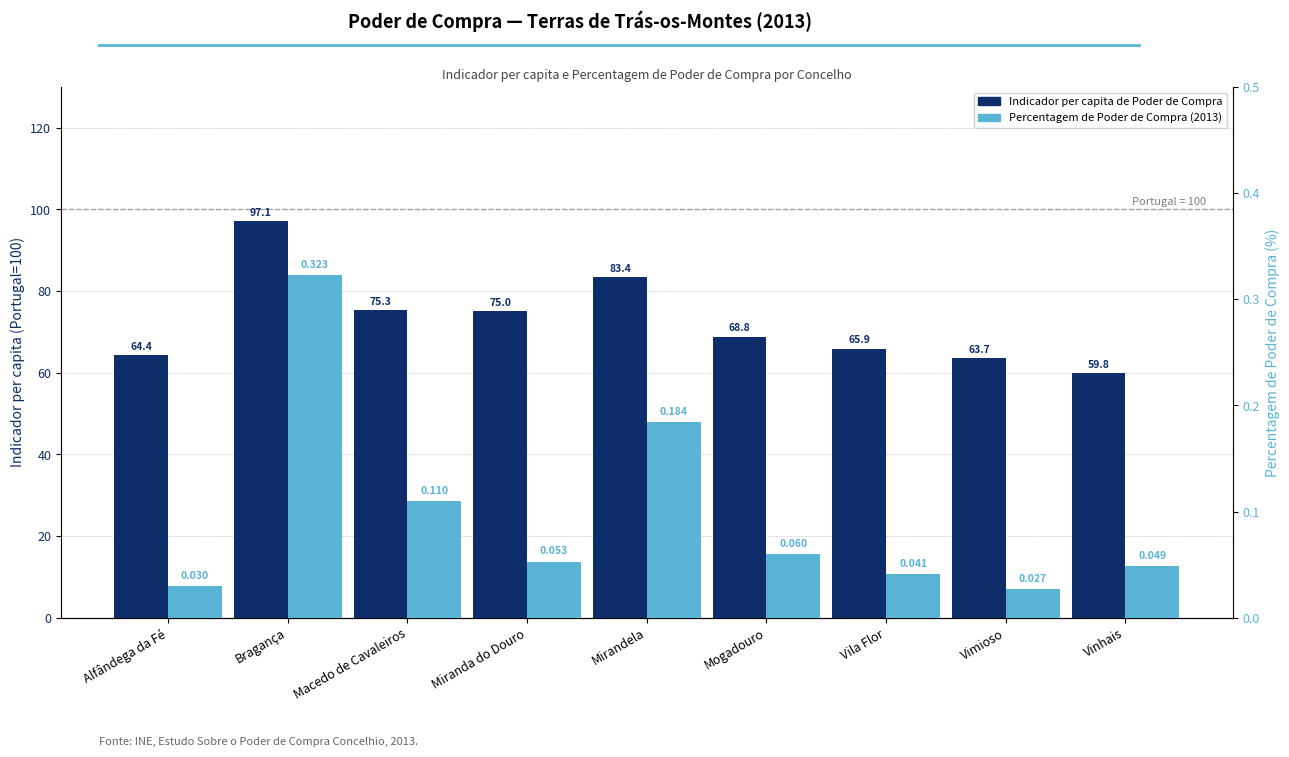

Which series has the largest total across all categories?

Indicador per capita de Poder de Compra